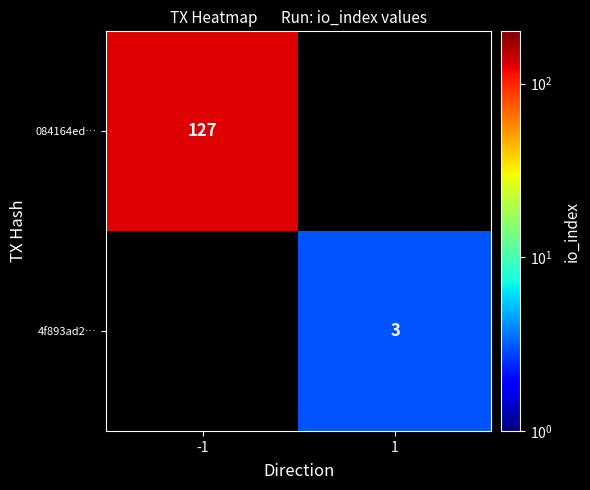

True or false: 4f893ad2… has a value of 1 at 1.

False